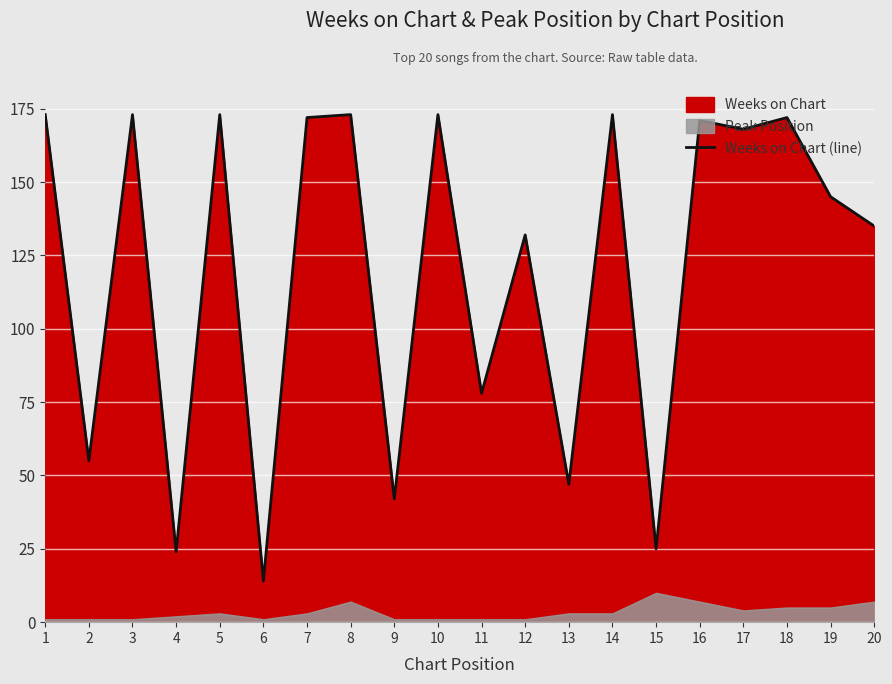

List the labels in order of value, largest first.

1, 3, 5, 8, 10, 14, 7, 18, 16, 17, 19, 20, 12, 11, 2, 13, 9, 15, 4, 6